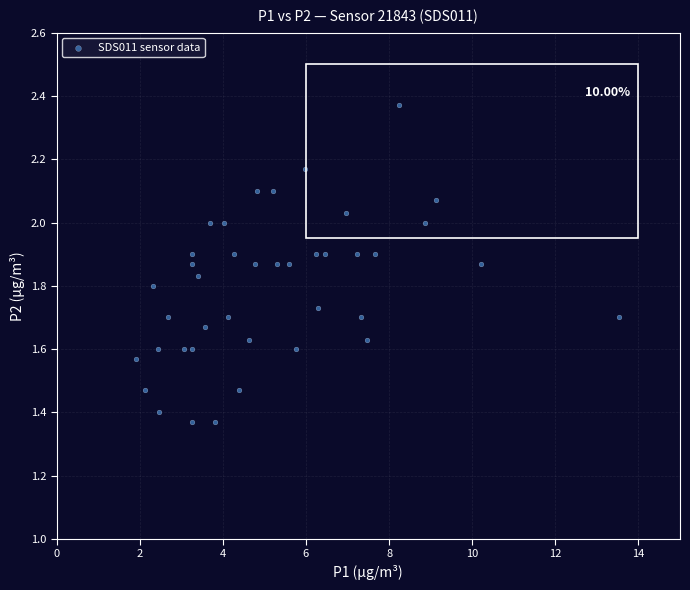

What is the range of X values (max minus min)?

11.6